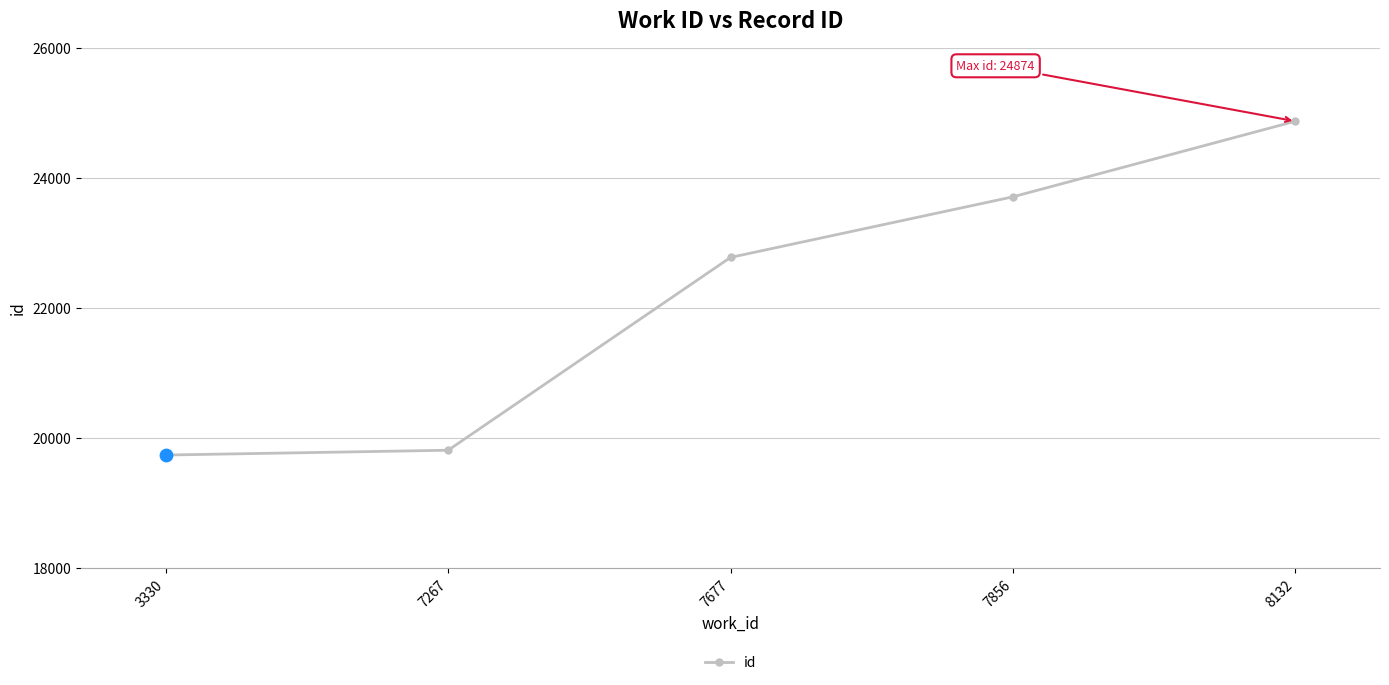

Between 7856 and 8132, which is larger?

8132